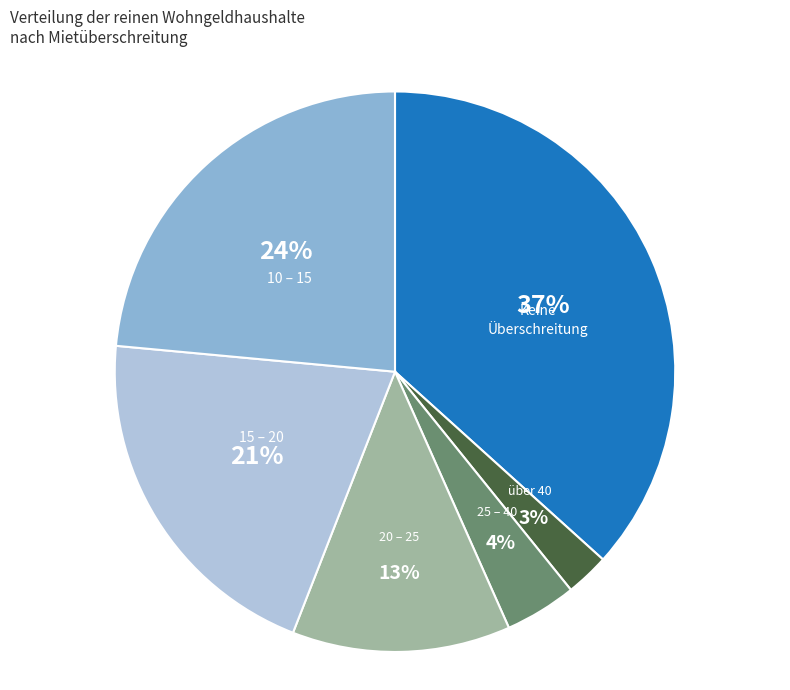

To the nearest percent, what is the average slice percentage?

17%